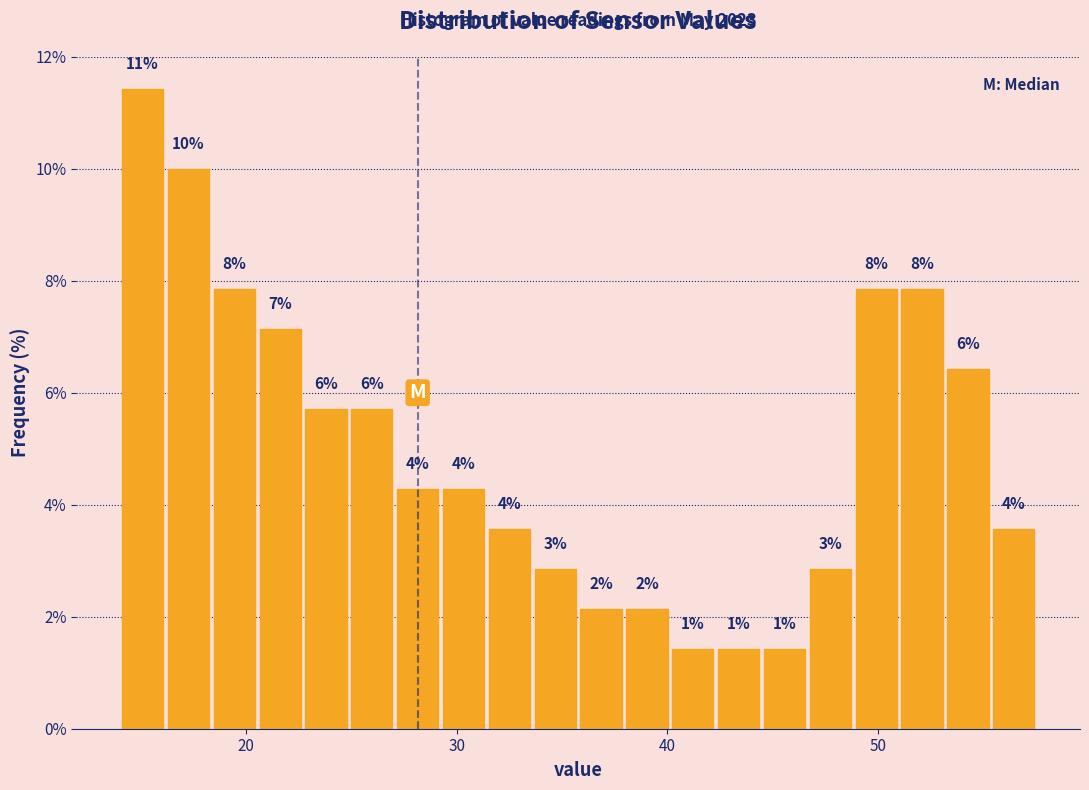

Read against the x-axis, roughly where is the centre of the tallest bar?

15